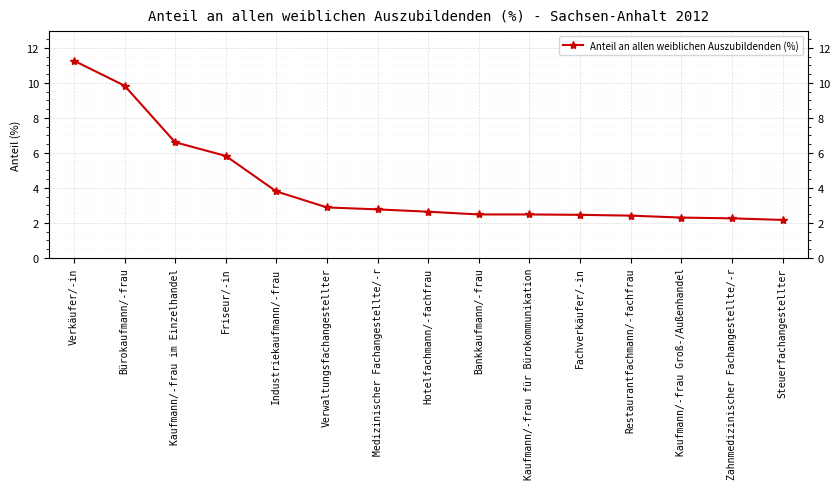

True or false: the data shows 2.9 at Verwaltungsfachangestellter.

True